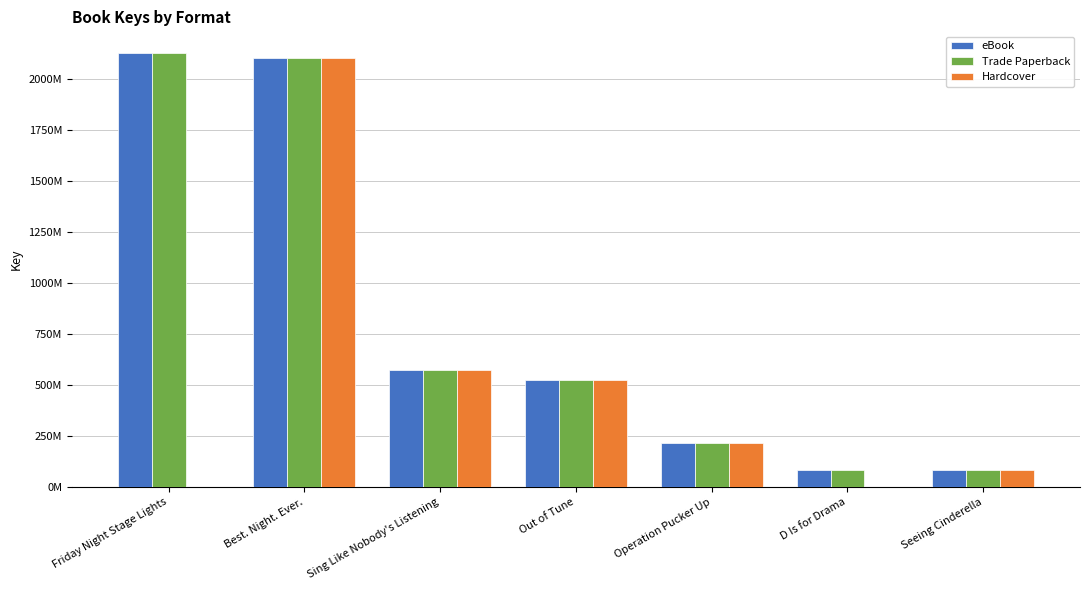

How many values in the eBook series exceed 526688433?

3